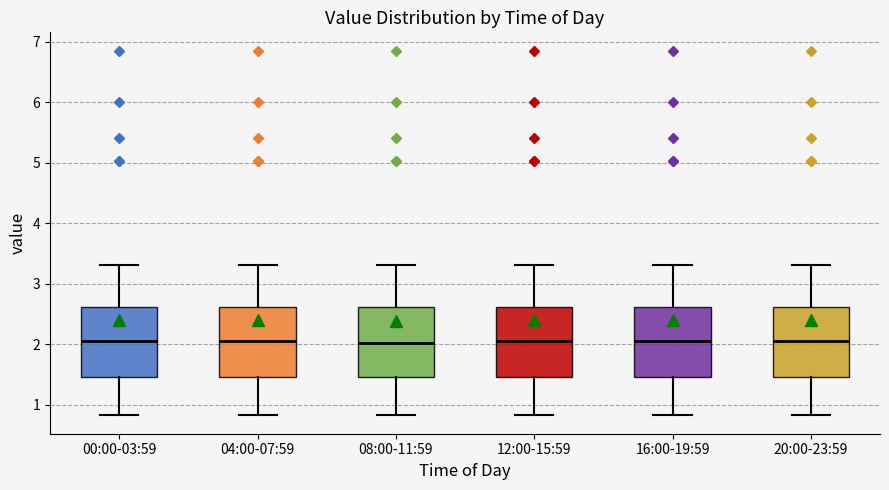

Where is the lower edge of the box for 20:00-23:59 on the y-axis? The values are not printed on the chart, so give them approximately, as read against the axis.

1.5